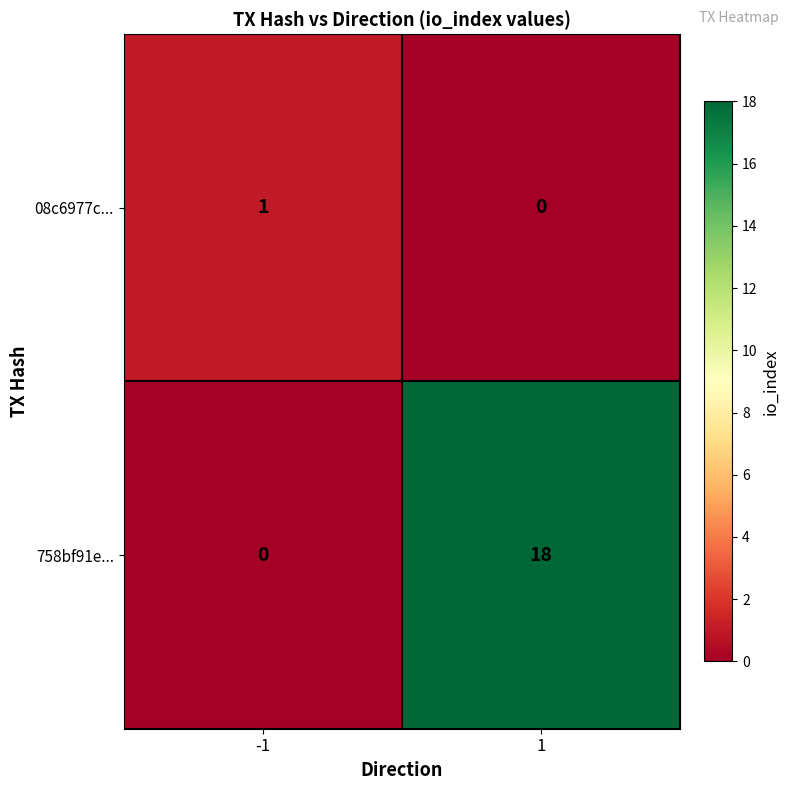

The value of 08c6977c... at 1 is 0. True or false?

True